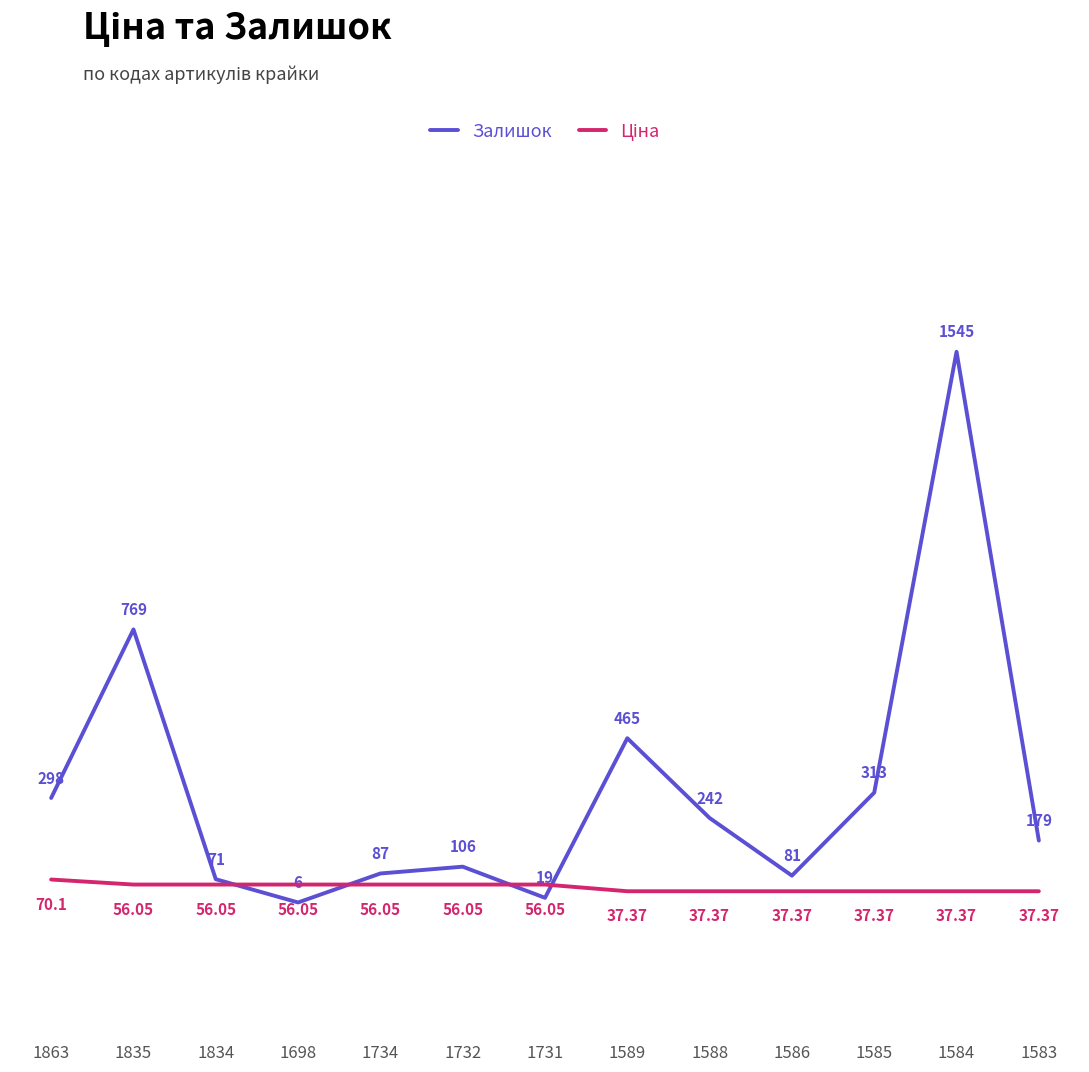

Between 1731 and 1589, which series saw the biggest shift?

Залишок